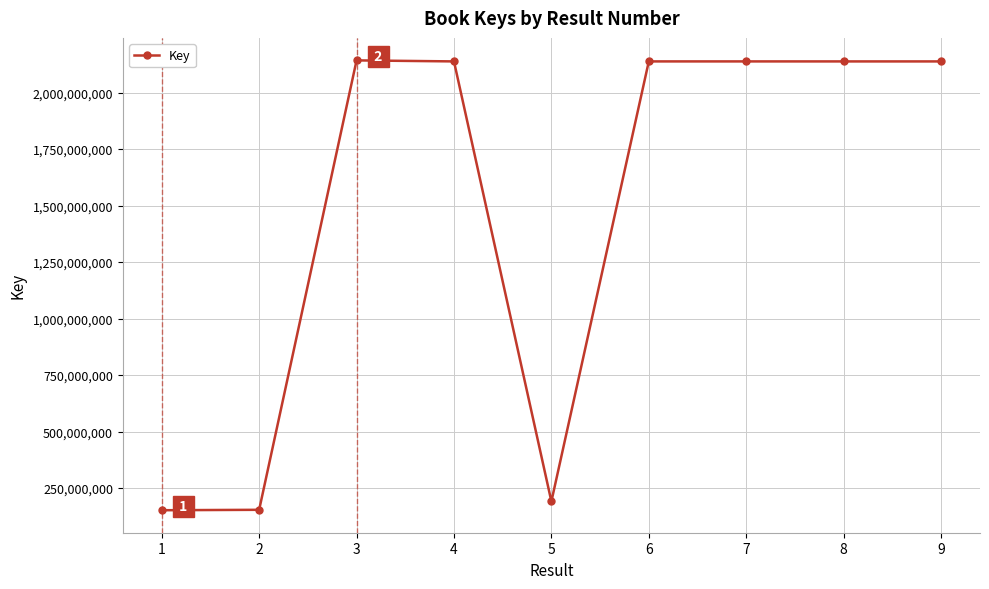

Is this an area chart (filled region under the line)?

No